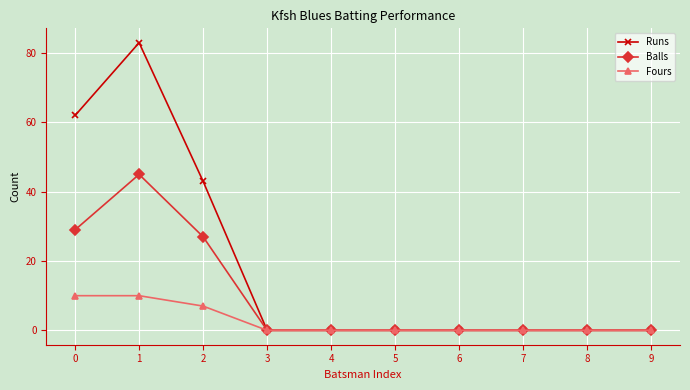

Where is Balls nearest to the value 22?

2